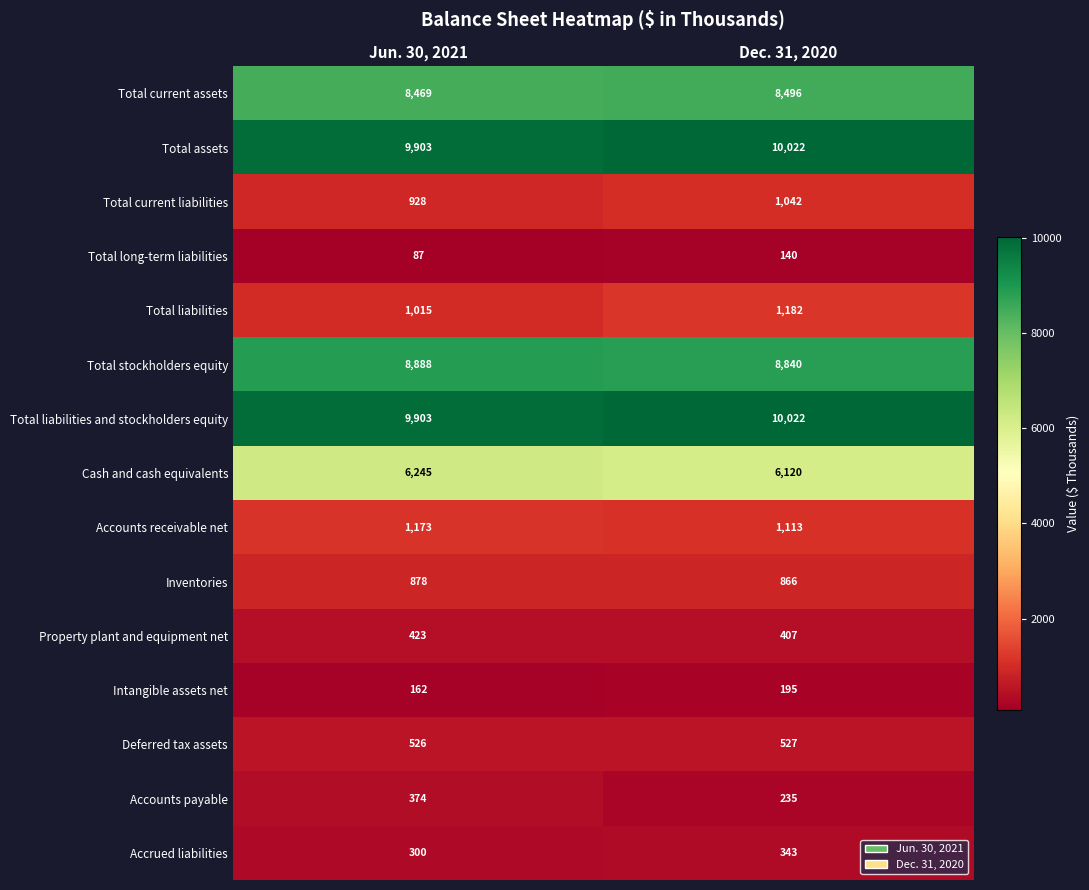

True or false: Inventories has a value of 866 at Dec. 31, 2020.

True